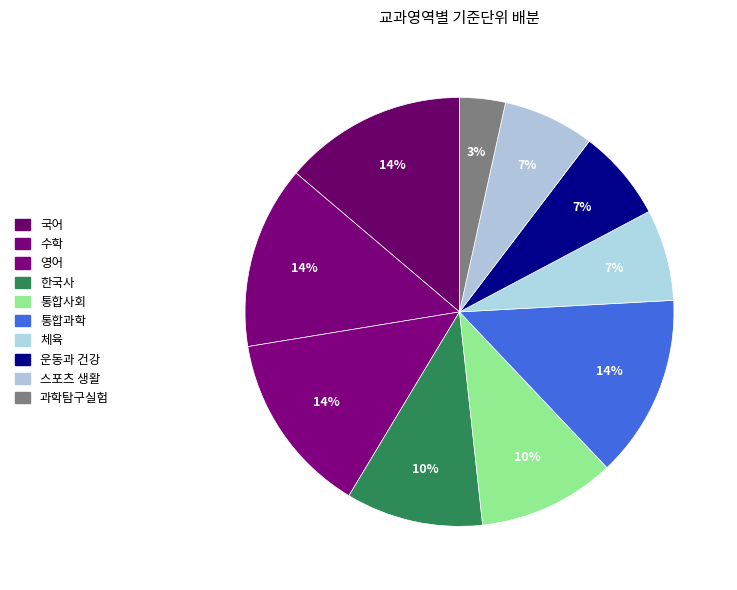

How many segments does this pie chart have?

10